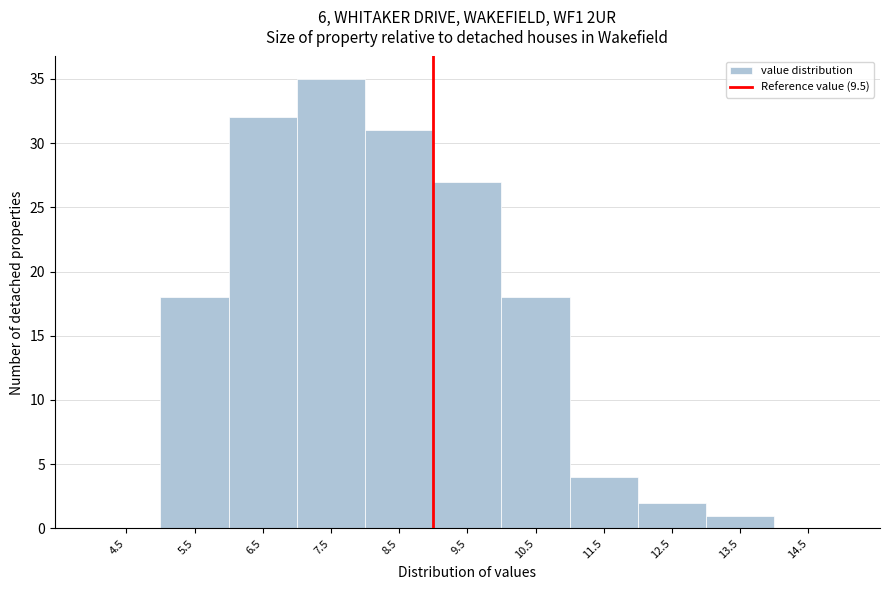

Reading left to right, what are all the values shown in this chart?

4.5=0	5.5=18	6.5=32	7.5=35	8.5=31	9.5=27	10.5=18	11.5=4	12.5=2	13.5=1	14.5=0